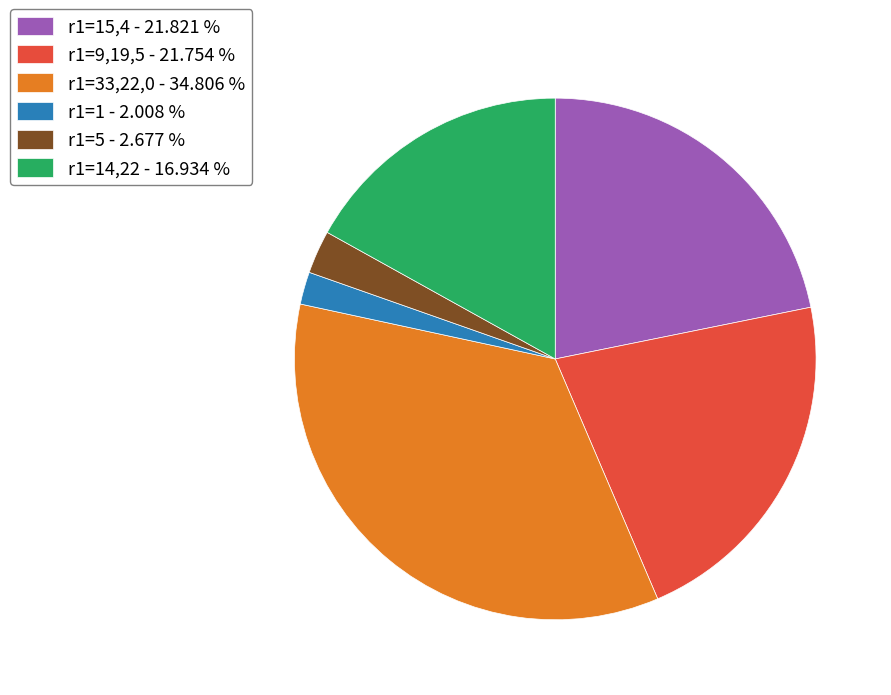

Is there a majority slice in this chart?

No